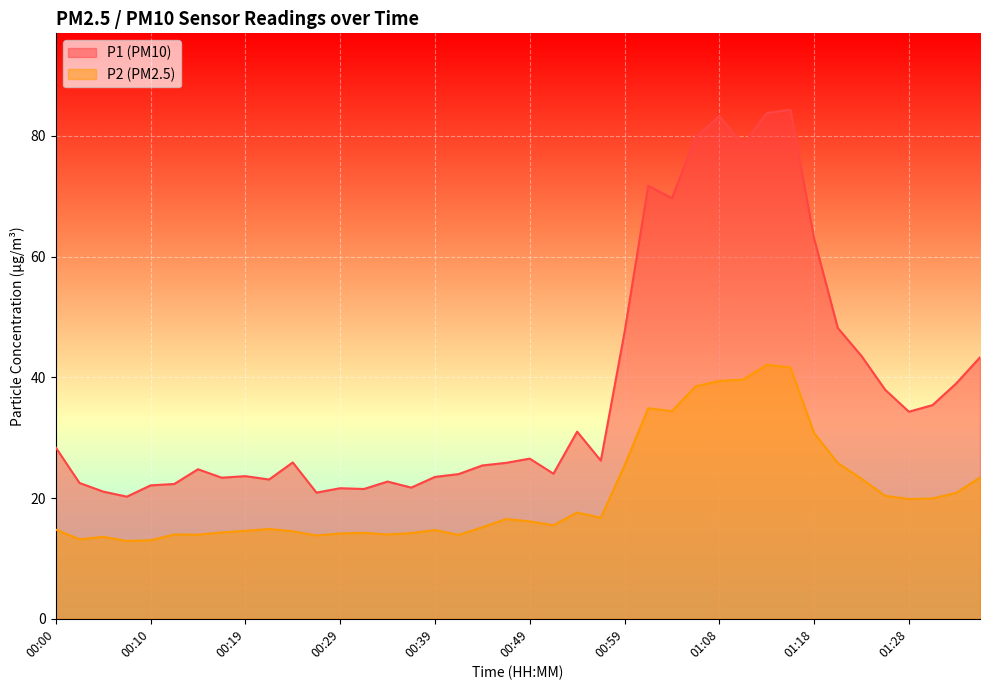

What is the difference between the P2 values at 01:06 and 00:46?

22.0